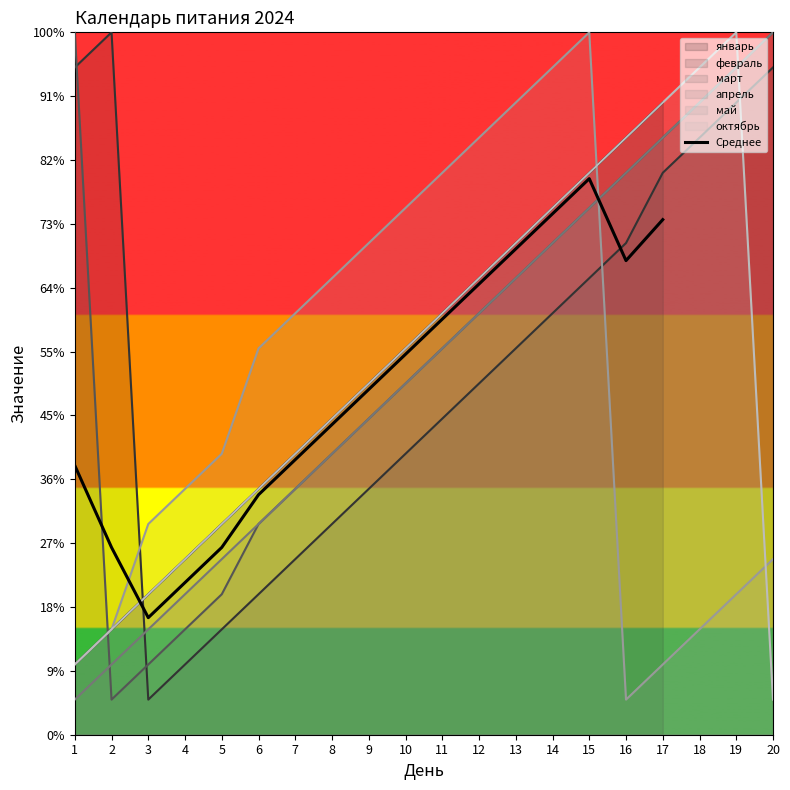

True or false: there are more than 0 points higher than both neighbors.

True